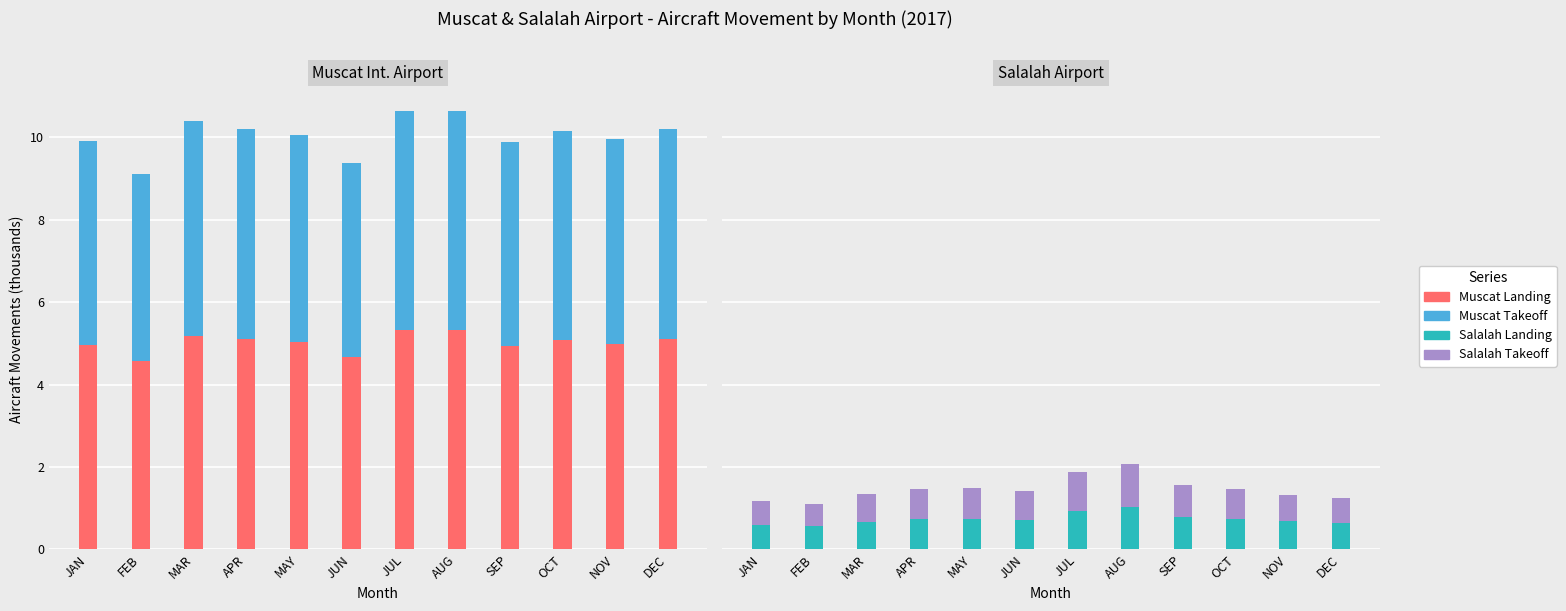

What is the lowest value of the Muscat Takeoff series?

4.6